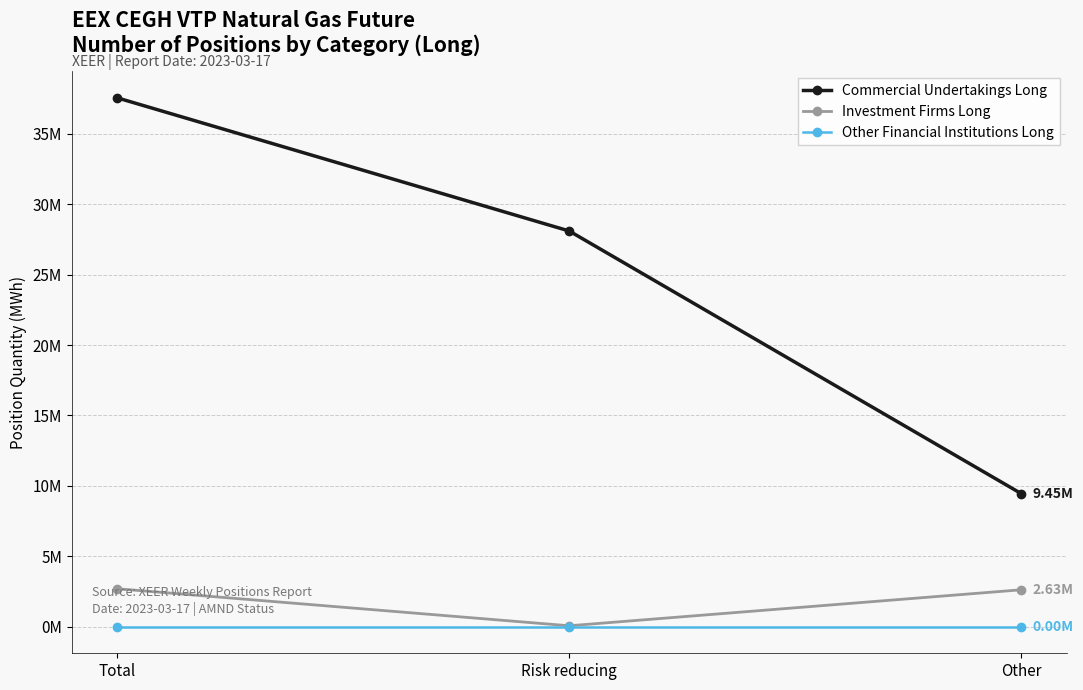

What is the difference between the highest and lowest values at Other?

9451646